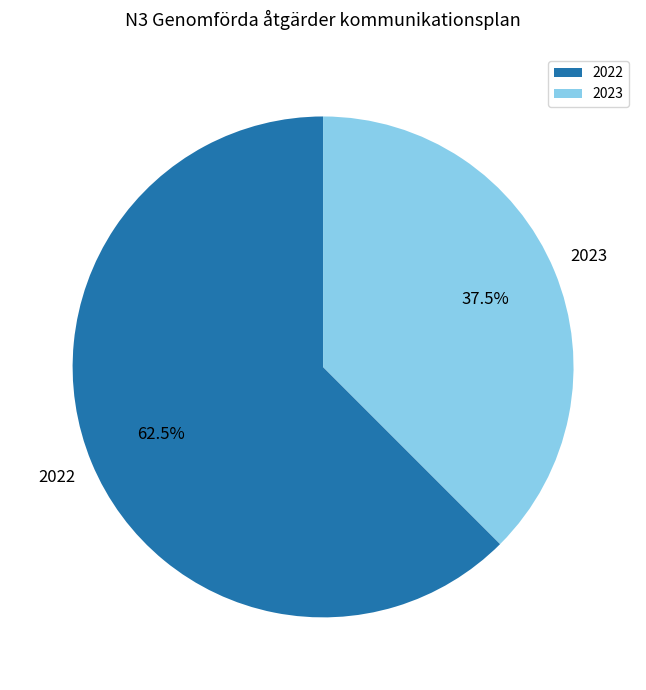

What is the ratio of the value at 2022 to the value at 2023?

1.7